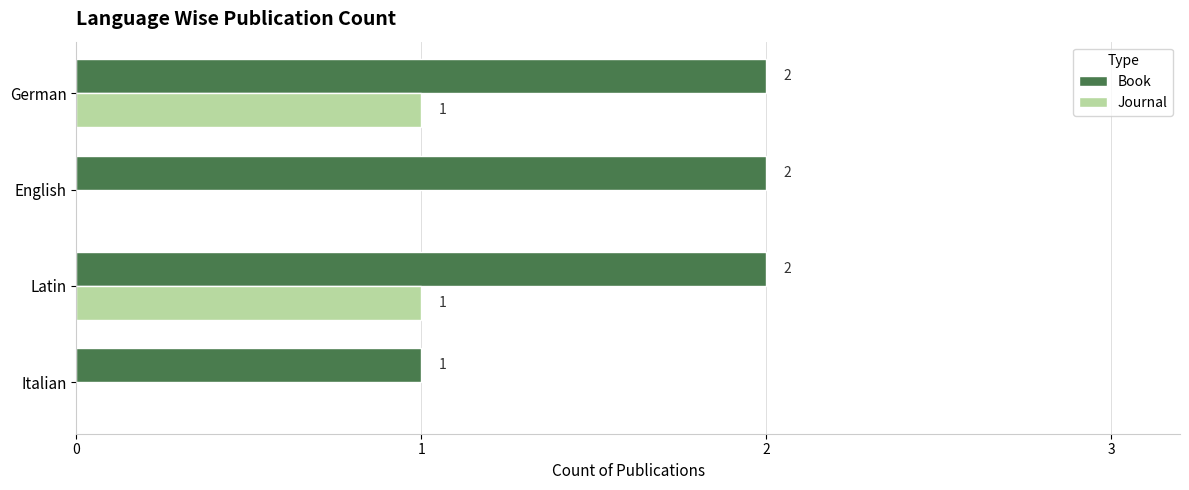

Which series has the largest total across all categories?

Book